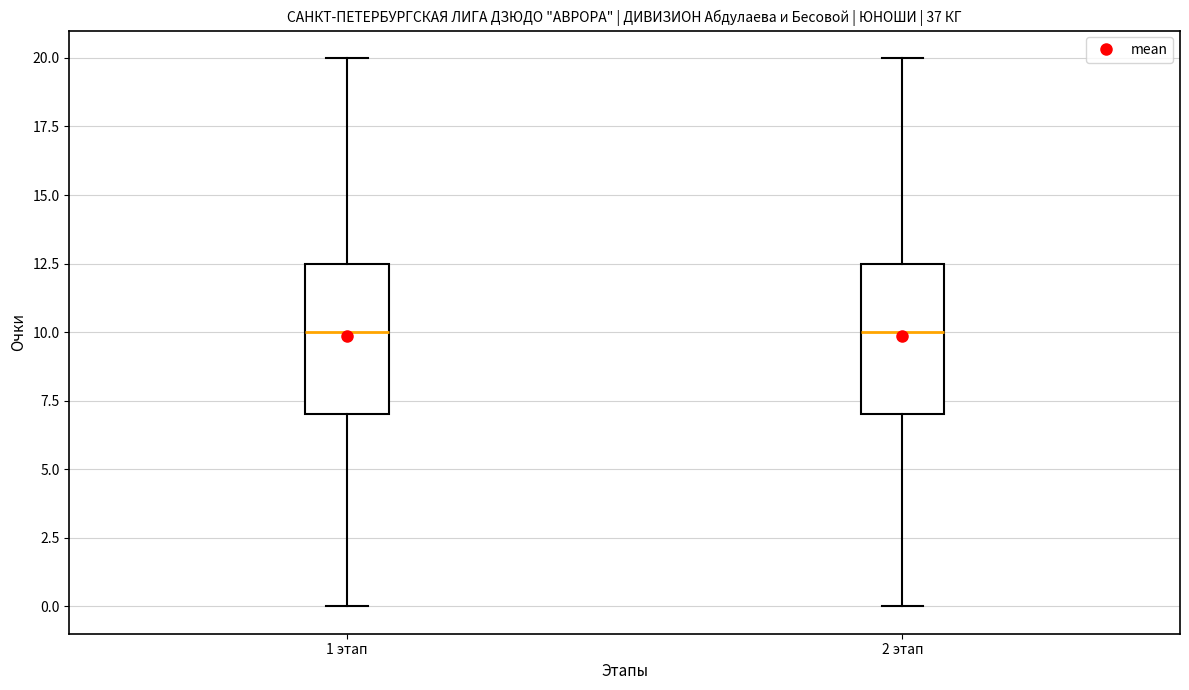

Reading left to right, read every box against the y-axis: the position of its median line, the range the box covers, and the ends of its whiskers. The values are not printed on the chart, so give them approximately, as read against the axis.

1 этап: median 10.0, box 7.0 to 12.5, whiskers 0.0 to 20.0
2 этап: median 10.0, box 7.0 to 12.5, whiskers 0.0 to 20.0